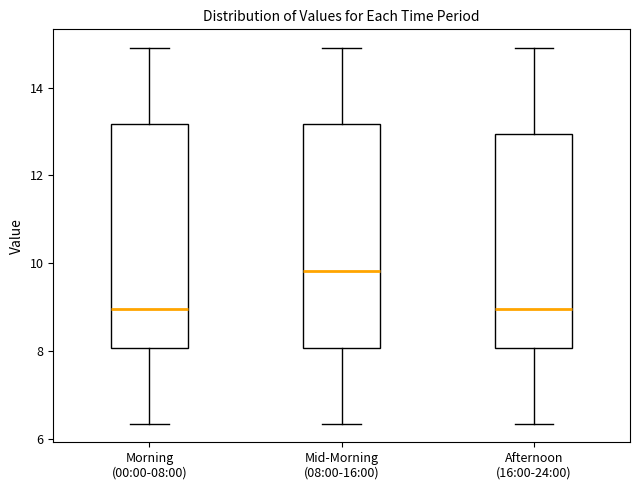

Reading left to right, read every box against the y-axis: the position of its median line, the range the box covers, and the ends of its whiskers. The values are not printed on the chart, so give them approximately, as read against the axis.

Morning (00:00-08:00): median 9.0, box 8.0 to 13.2, whiskers 6.4 to 15.0
Mid-Morning (08:00-16:00): median 9.8, box 8.0 to 13.2, whiskers 6.4 to 15.0
Afternoon (16:00-24:00): median 9.0, box 8.0 to 13.0, whiskers 6.4 to 15.0